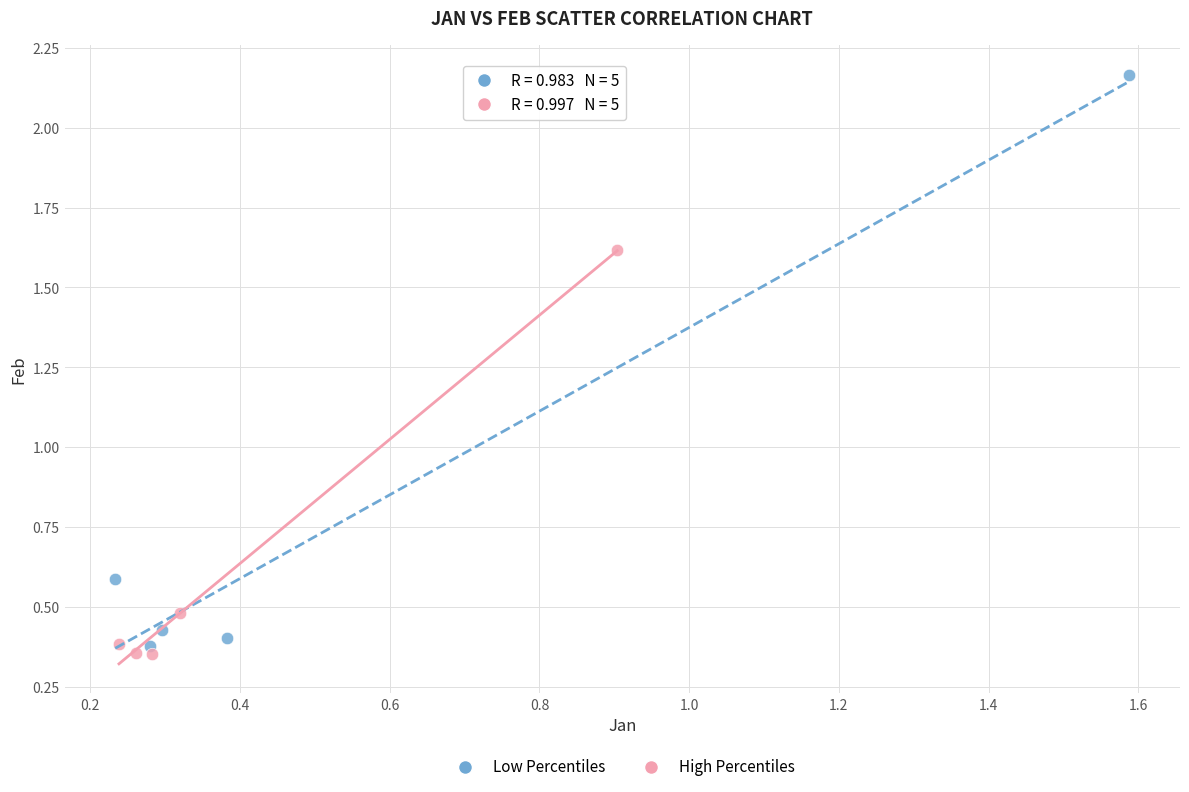

Which series contains the highest Y value?

Low Percentiles